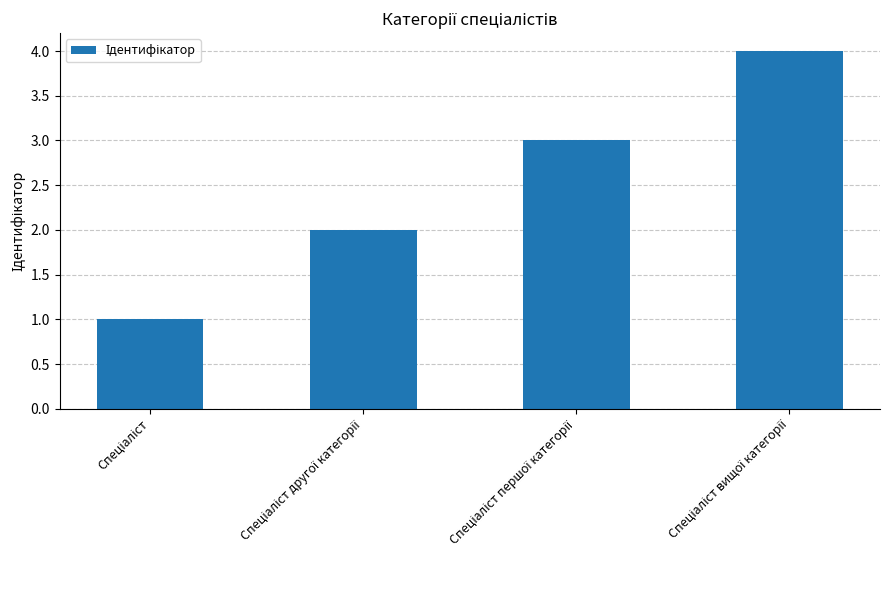

What is the greatest value displayed?

4